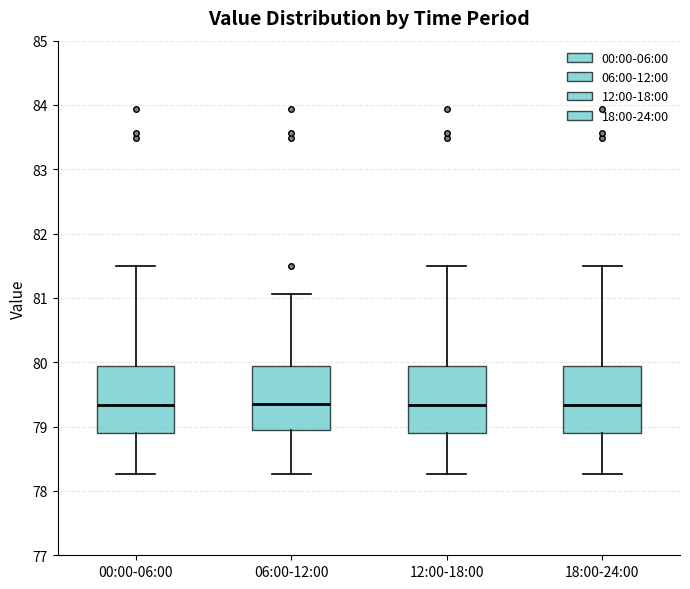

Where does the median line of the box for 18:00-24:00 sit on the y-axis? The values are not printed on the chart, so give them approximately, as read against the axis.

79.3